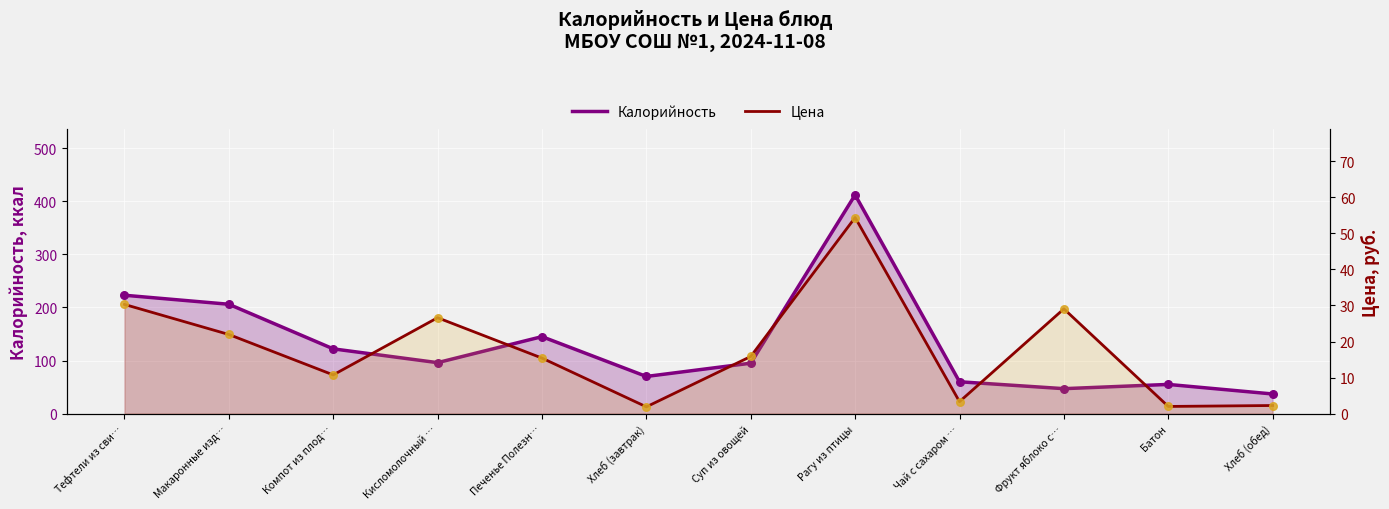

Which series contains the lowest Y value?

Цена